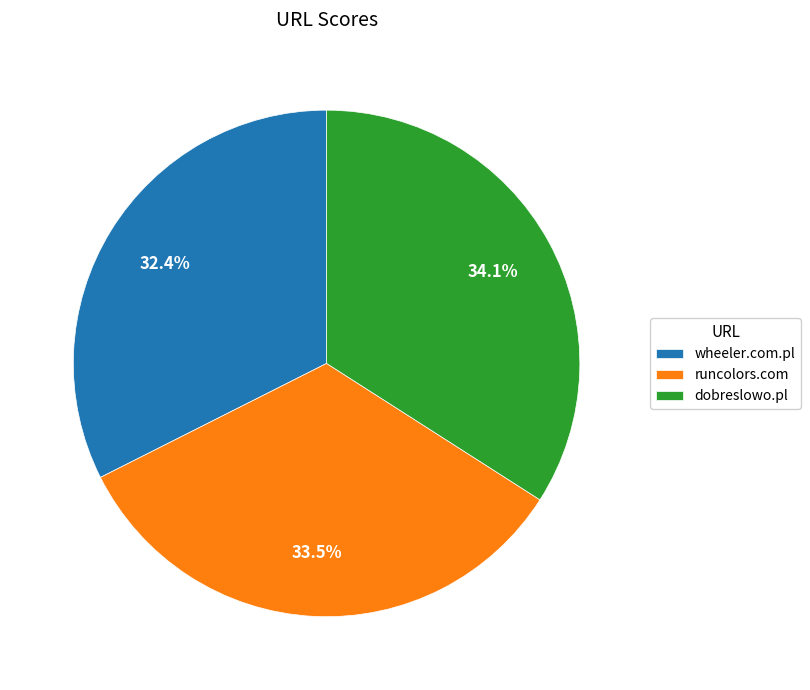

Count the number of slices in the pie.

3